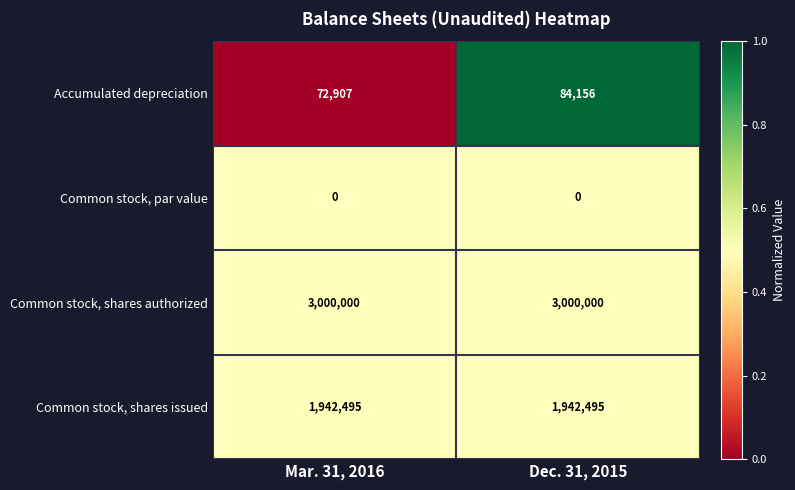

The value of Accumulated depreciation at Mar. 31, 2016 is 96519. True or false?

False